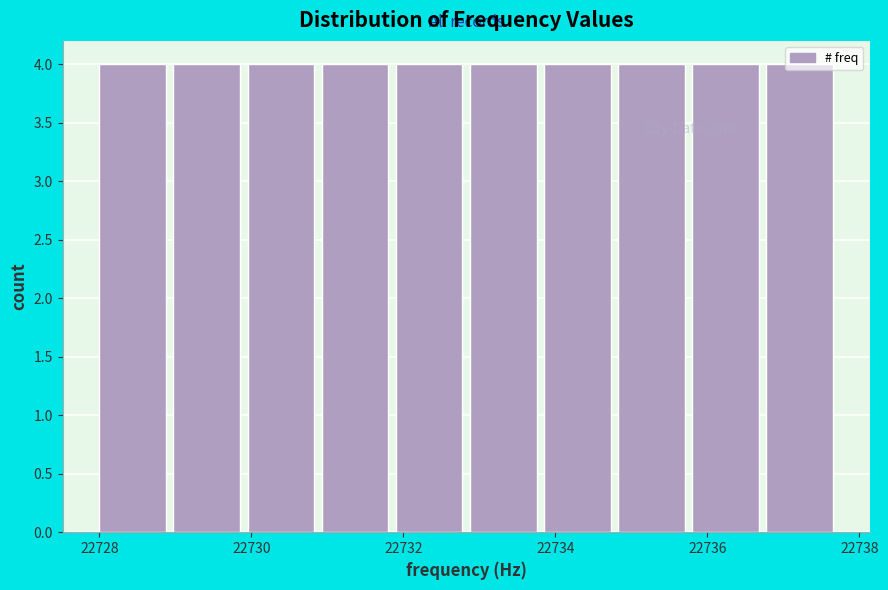

Reading left to right, transcribe this chart: for each bar, give the range it covers on the x-axis and its height. Neither the bar edges nor the heights are printed on the chart, so give them approximately, as read against the axes.

22728.0 to 22729.0: 4
22729.0 to 22730.0: 4
22730.0 to 22731.0: 4
22731.0 to 22732.0: 4
22732.0 to 22732.8: 4
22732.8 to 22733.8: 4
22733.8 to 22734.8: 4
22734.8 to 22735.8: 4
22735.8 to 22736.8: 4
22736.8 to 22737.8: 4